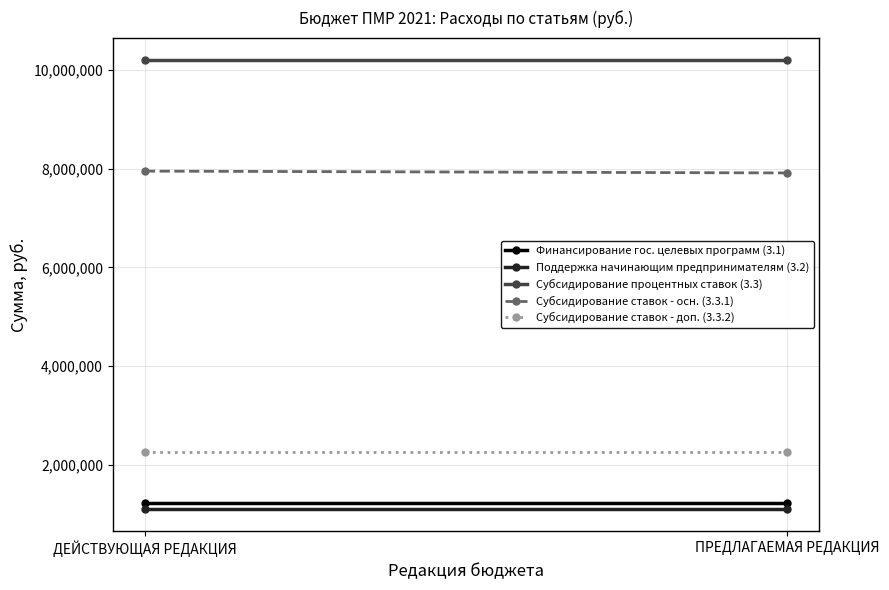

Is the value of Субсидирование ставок - доп. (3.3.2) at ДЕЙСТВУЮЩАЯ РЕДАКЦИЯ greater than the value of Субсидирование ставок - осн. (3.3.1) at ДЕЙСТВУЮЩАЯ РЕДАКЦИЯ?

No